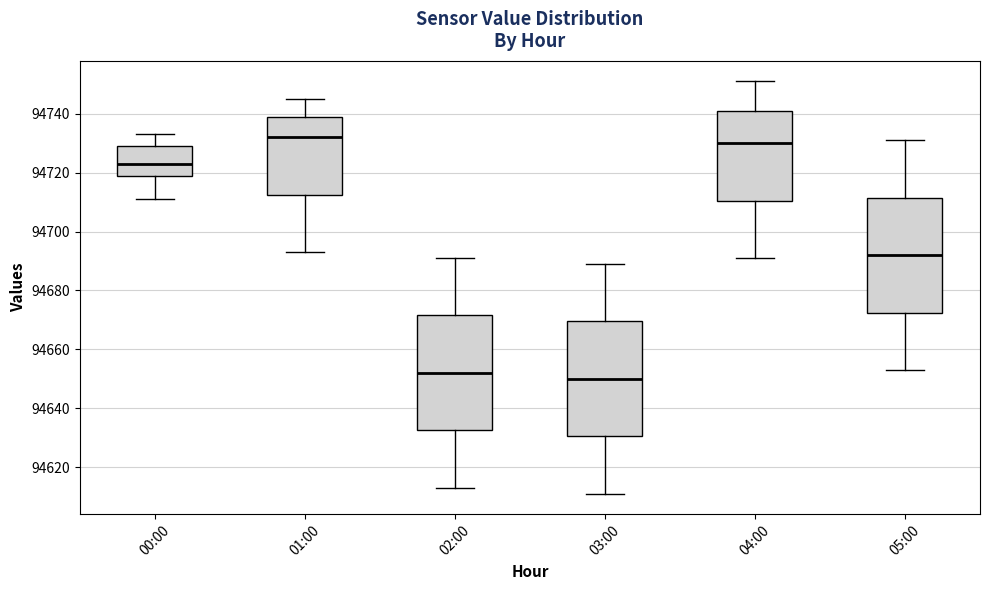

Reading left to right, transcribe this box plot: for each box, give where its median line is, the range the box spans, and where its two whiskers end, as read against the y-axis. The values are not printed on the chart, so give them approximately, as read against the axis.

00:00: median 94724, box 94720 to 94730, whiskers 94712 to 94734
01:00: median 94732, box 94712 to 94740, whiskers 94694 to 94746
02:00: median 94652, box 94632 to 94672, whiskers 94614 to 94692
03:00: median 94650, box 94630 to 94670, whiskers 94612 to 94690
04:00: median 94730, box 94710 to 94742, whiskers 94692 to 94752
05:00: median 94692, box 94672 to 94712, whiskers 94654 to 94732